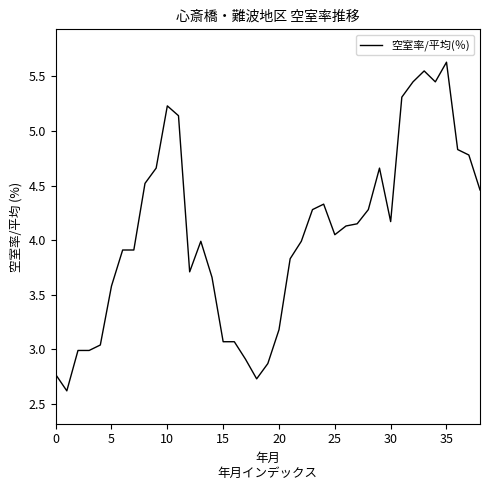

What is the smallest value displayed?

2.6